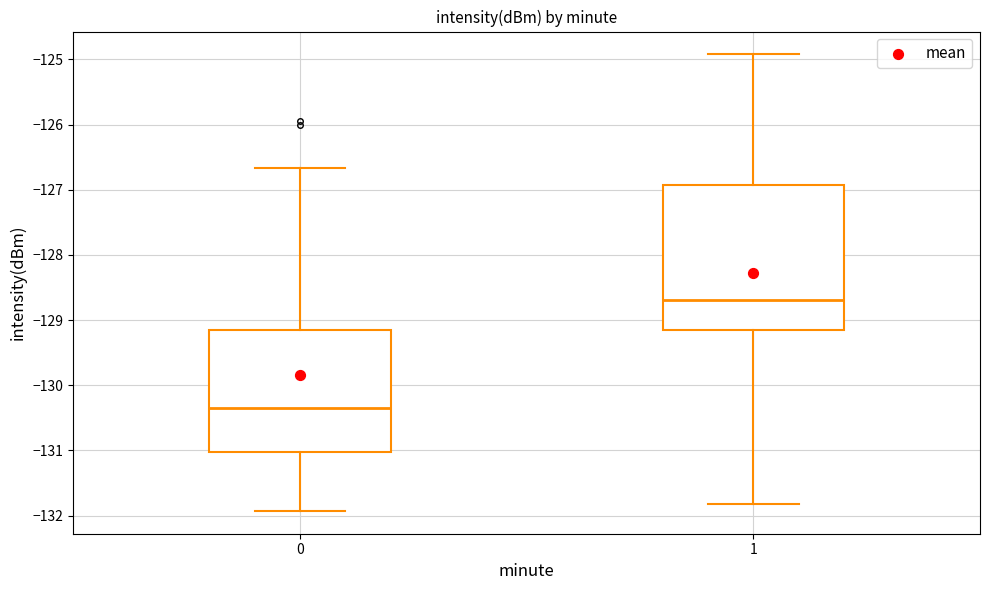

Reading left to right, read every box against the y-axis: the position of its median line, the range the box covers, and the ends of its whiskers. The values are not printed on the chart, so give them approximately, as read against the axis.

0: median -130.3, box -131.0 to -129.1, whiskers -131.9 to -126.7
1: median -128.7, box -129.2 to -126.9, whiskers -131.8 to -124.9